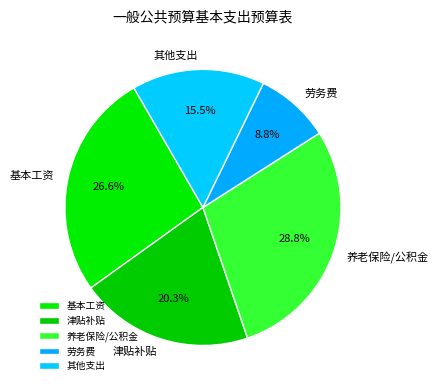

Is there any slice that represents more than half of the pie?

No